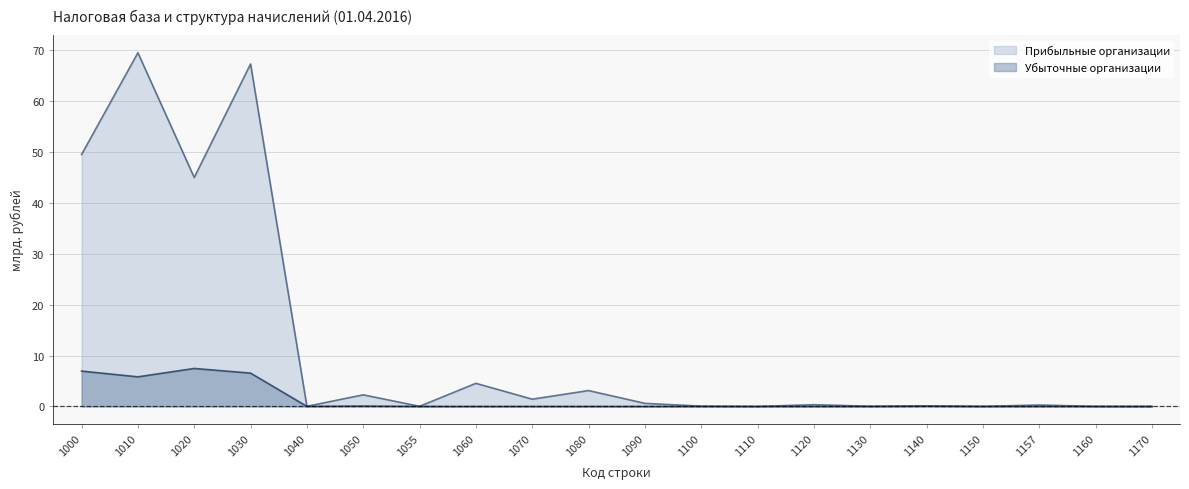

Does the chart display data point markers on the line(s)?

No